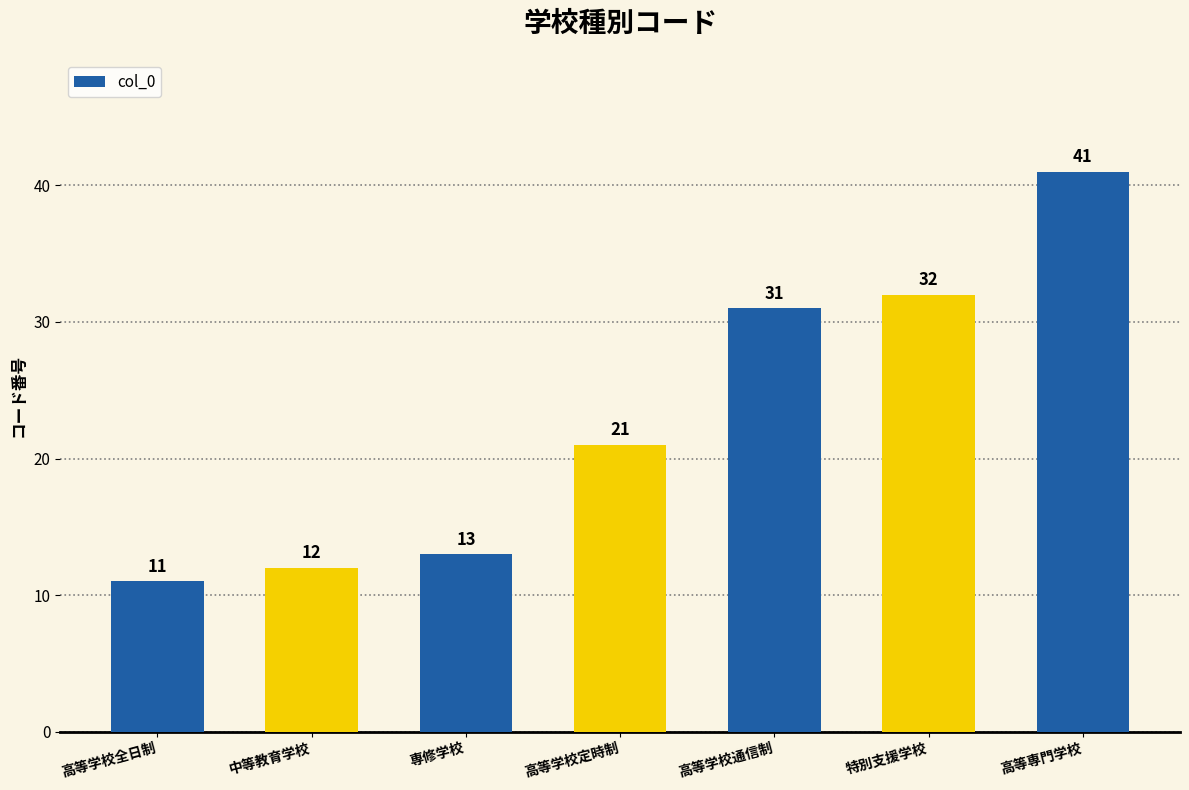

Rank the categories by value from lowest to highest.

高等学校全日制, 中等教育学校, 専修学校, 高等学校定時制, 高等学校通信制, 特別支援学校, 高等専門学校